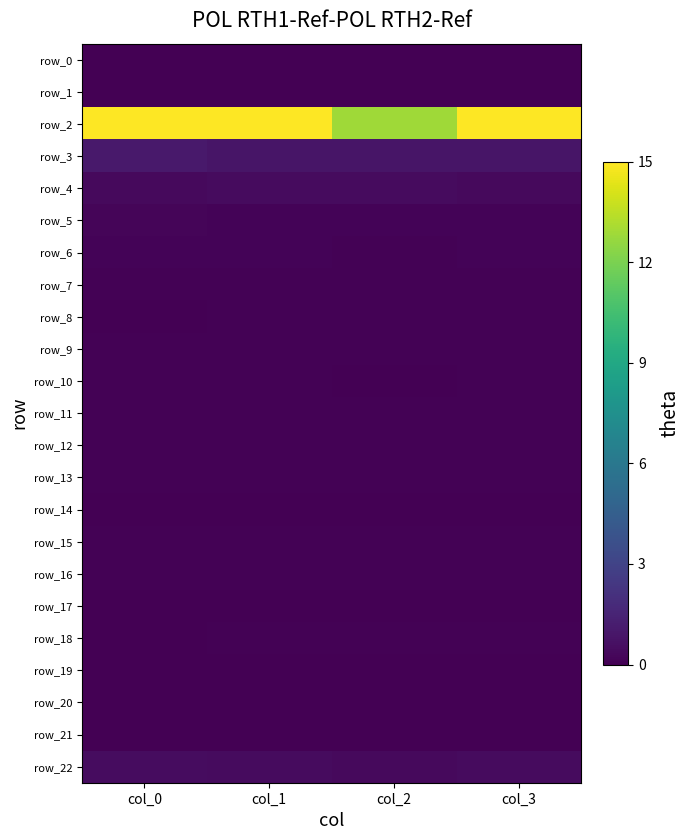

Which series changed the most between col_0 and col_3?

row_3